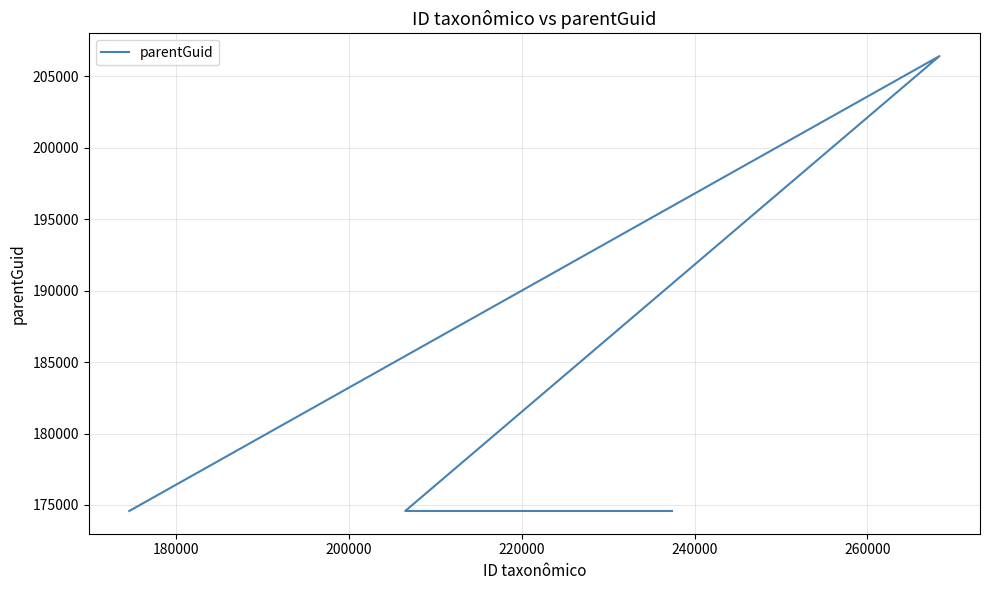

Reading right to left, extract all data points from this chart.

174581	174581	174581	206422	174581